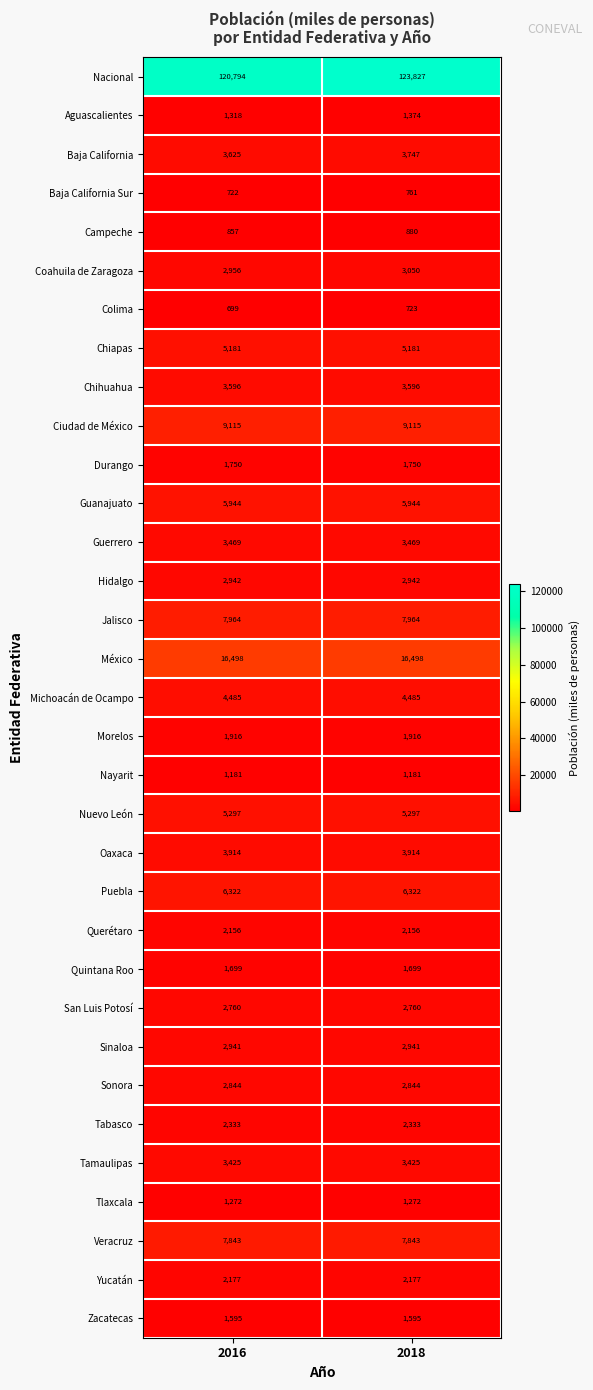

What is the difference between the highest and lowest values at 2018?

123104